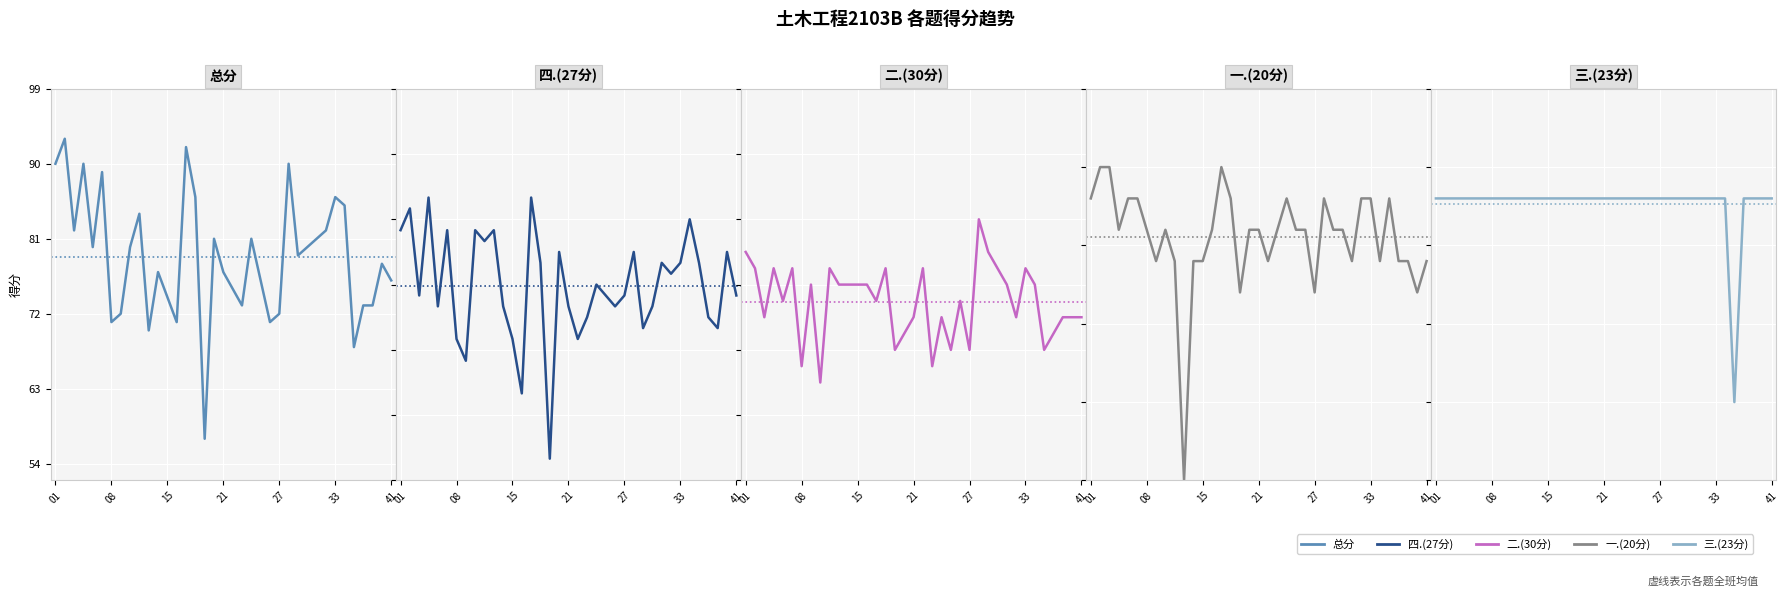

How many data points in 一.(20分) are above 16?

12